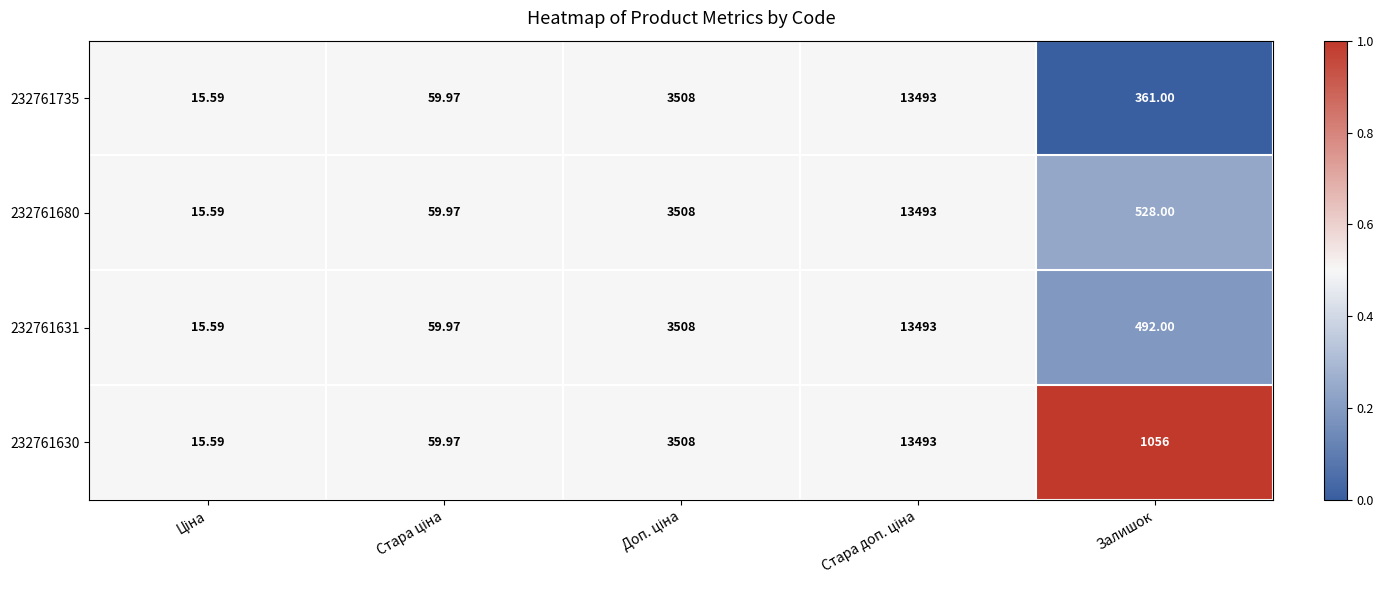

Which series has the widest spread of values?

232761735